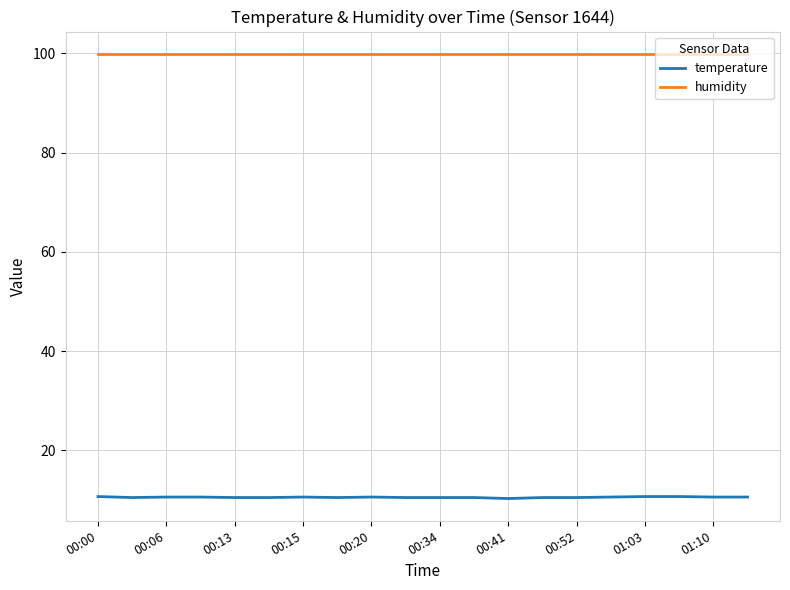

True or false: temperature and humidity cross at least once.

False